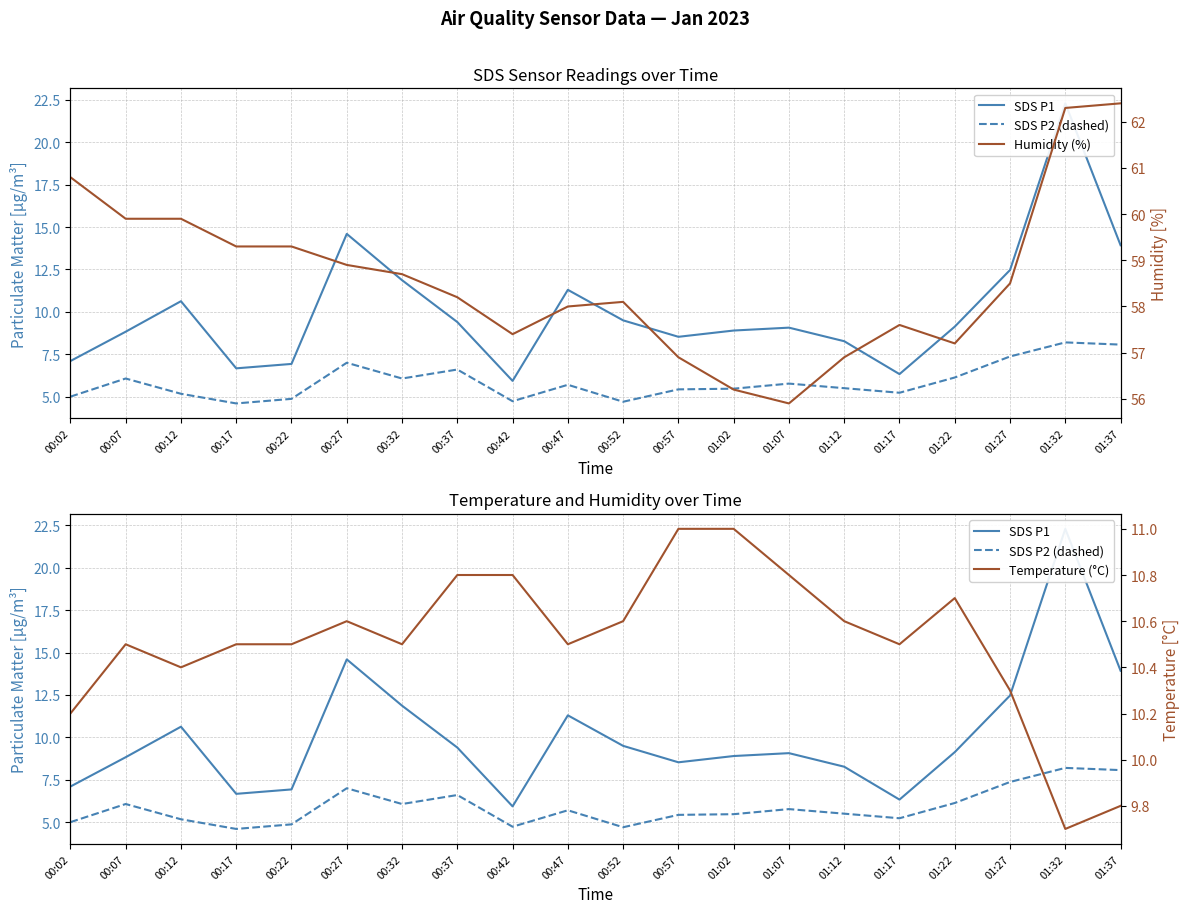

At which label does SDS P1 reach its peak?

01:32